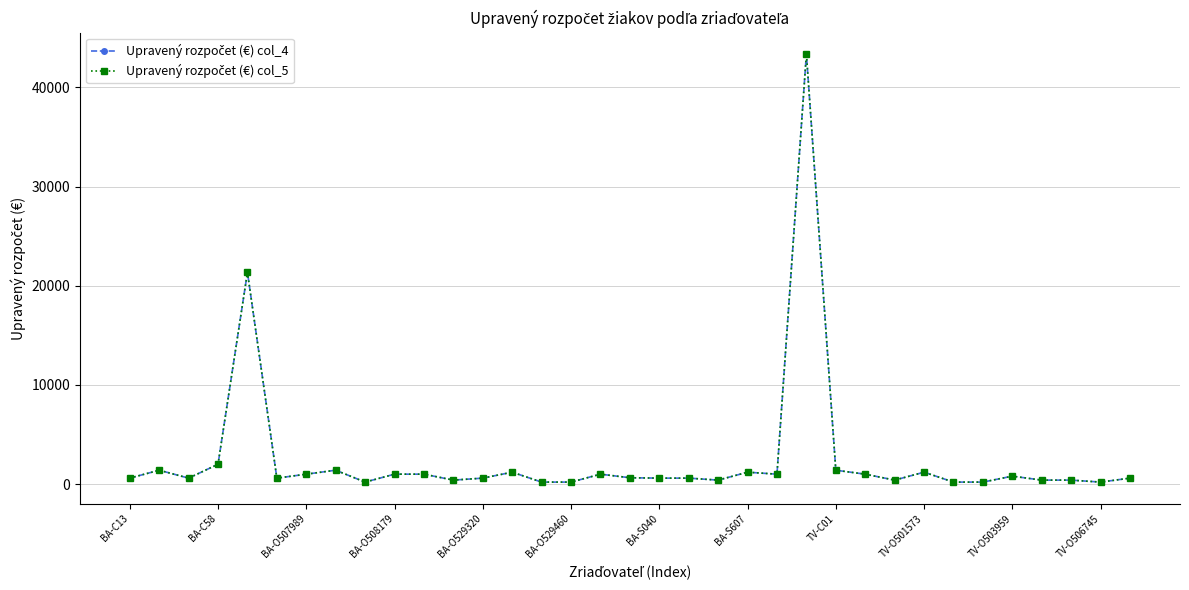

Reading right to left, extract all data points from this chart.

Upravený rozpočet (€) col_4: 600	200	400	400	800	200	200	1200	400	1000	1400	43373	1000	1200	400	600	600	640	1000	200	200	1200	600	400	1000	1000	200	1400	1000	600	21360	2000	600	1400	600
Upravený rozpočet (€) col_5: 600	200	400	400	800	200	200	1200	400	1000	1400	43373	1000	1200	400	600	600	640	1000	200	200	1200	600	400	1000	1000	200	1400	1000	600	21360	2000	600	1400	600